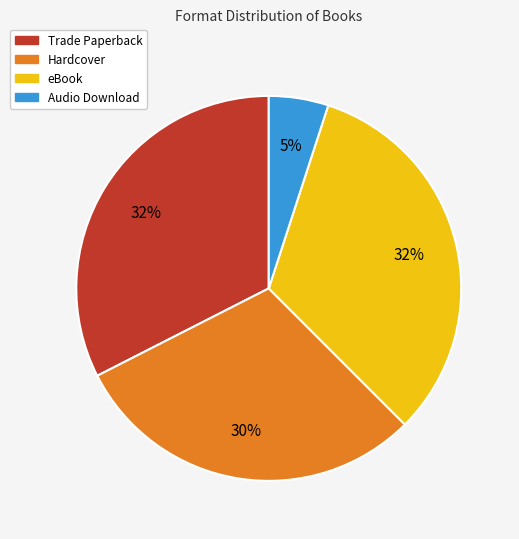

Is the sum of Hardcover and Audio Download greater than half?

No